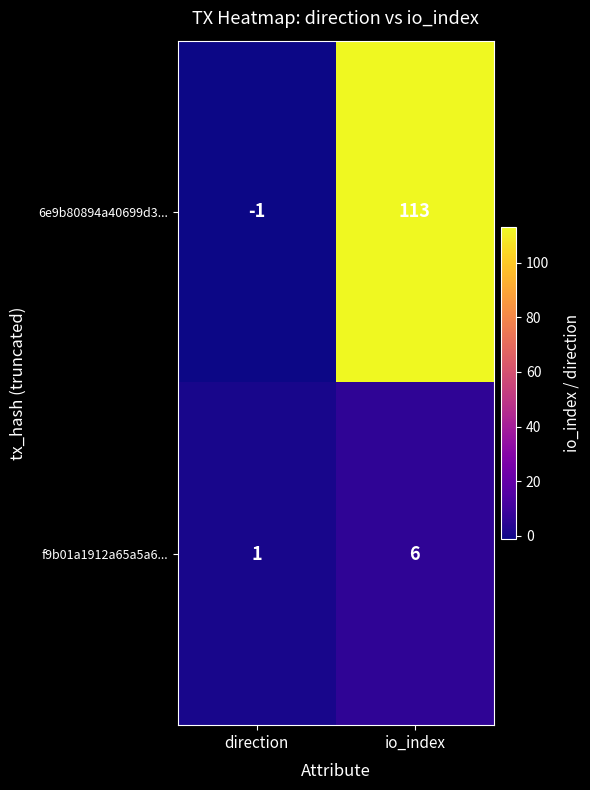

At how many categories does at least one series exceed 9?

1